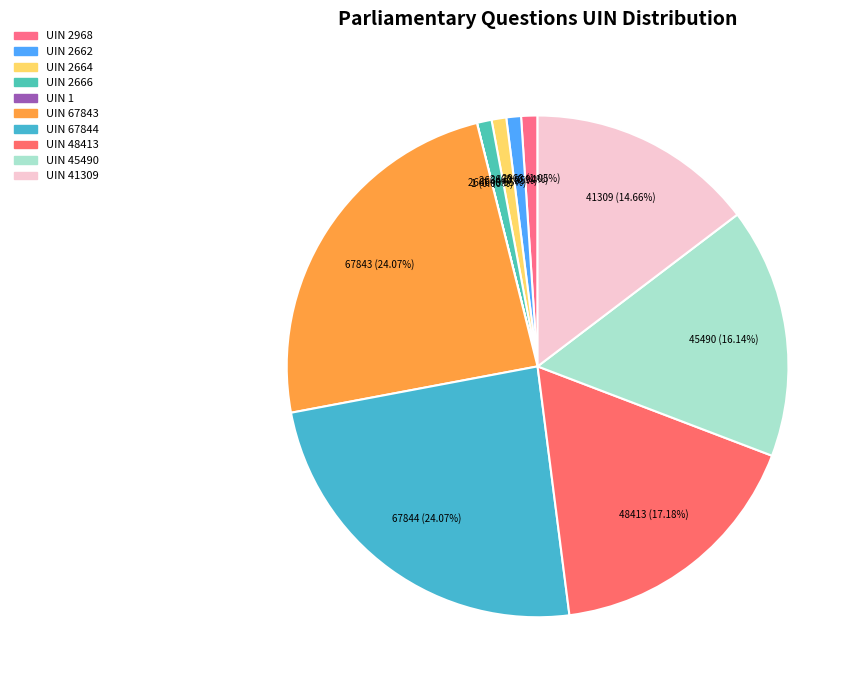

How many slices are in this pie chart?

10